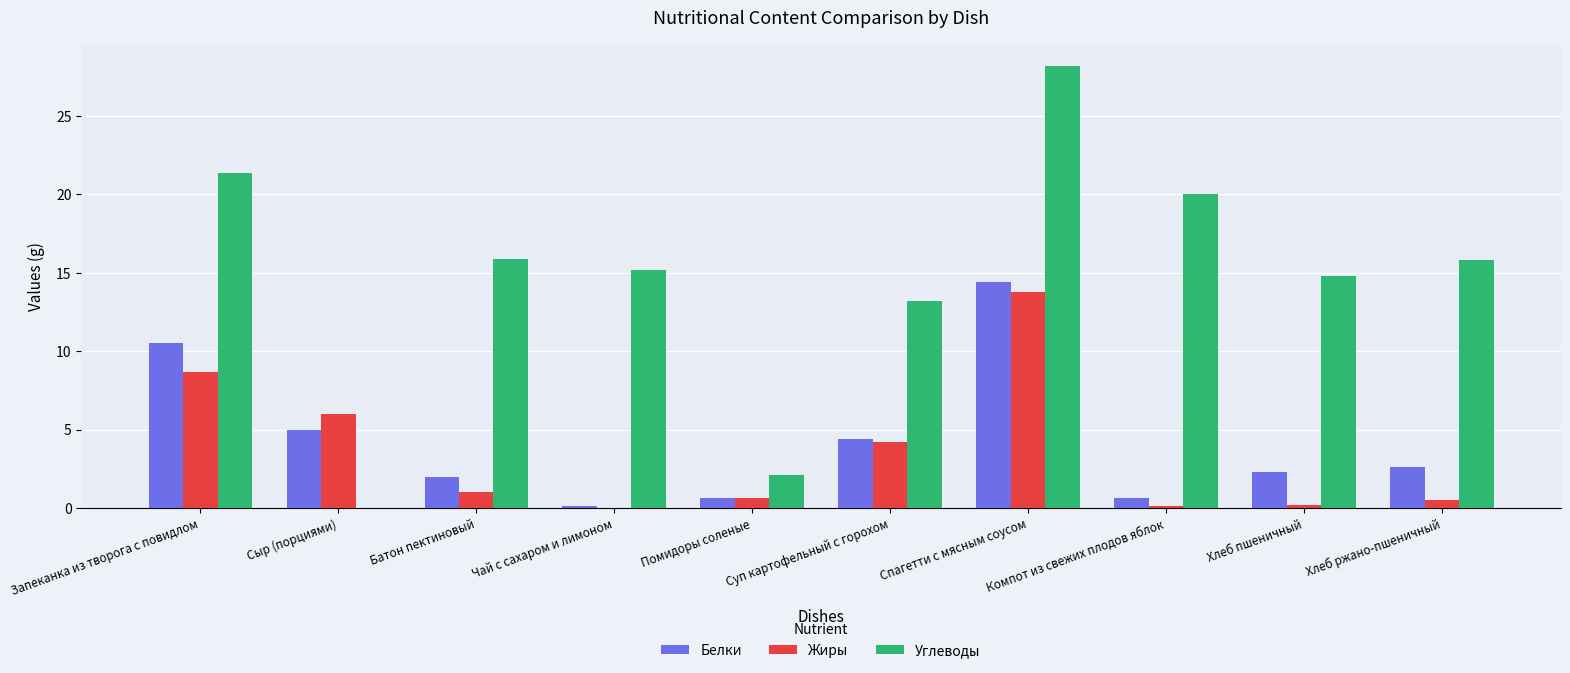

What is the approximate value of Углеводы at Запеканка из творога с повидлом?

21.4